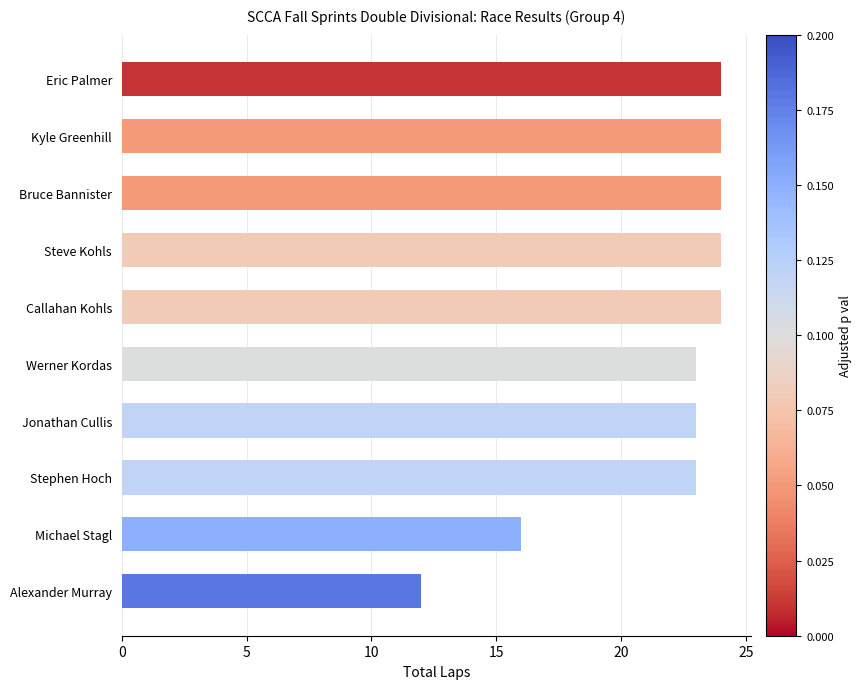

What is the greatest value displayed?

24